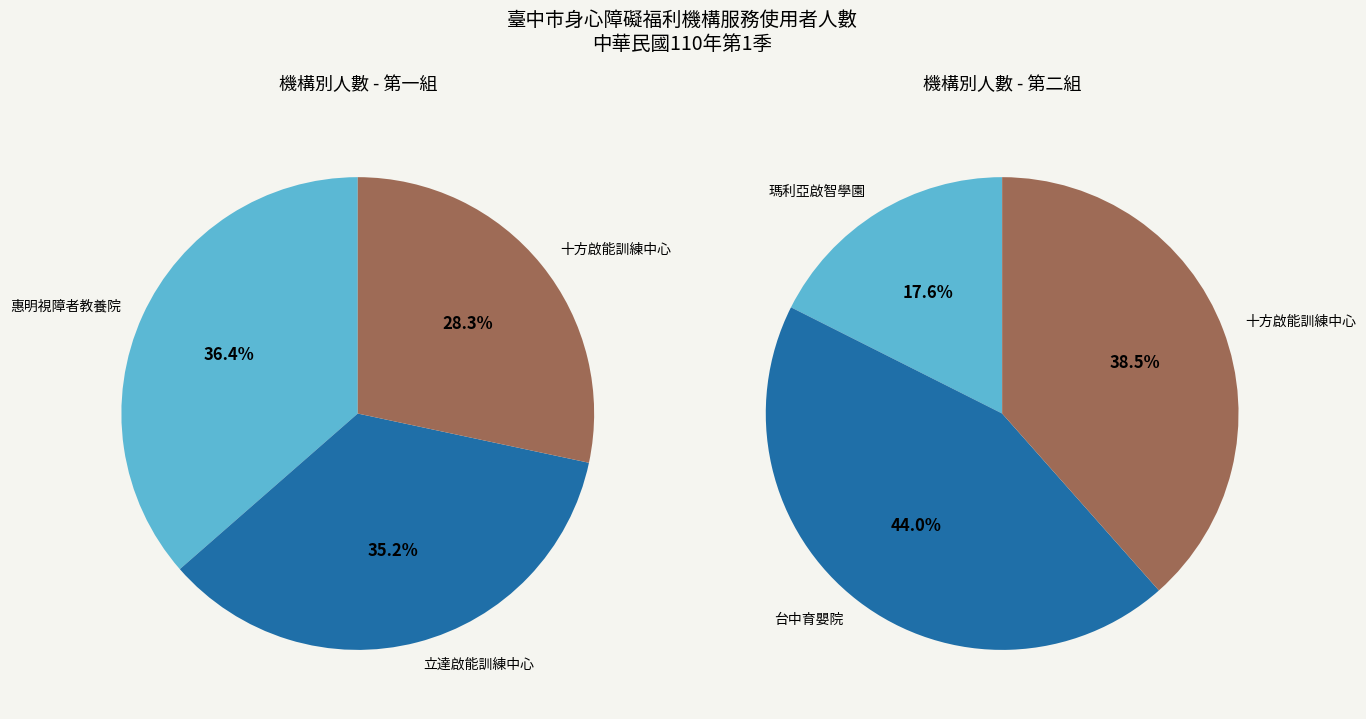

Rank the categories by value from highest to lowest.

惠明視障者教養院, 立達啟能訓練中心, 台中育嬰院, 十方啟能訓練中心, 瑪利亞啟智學園